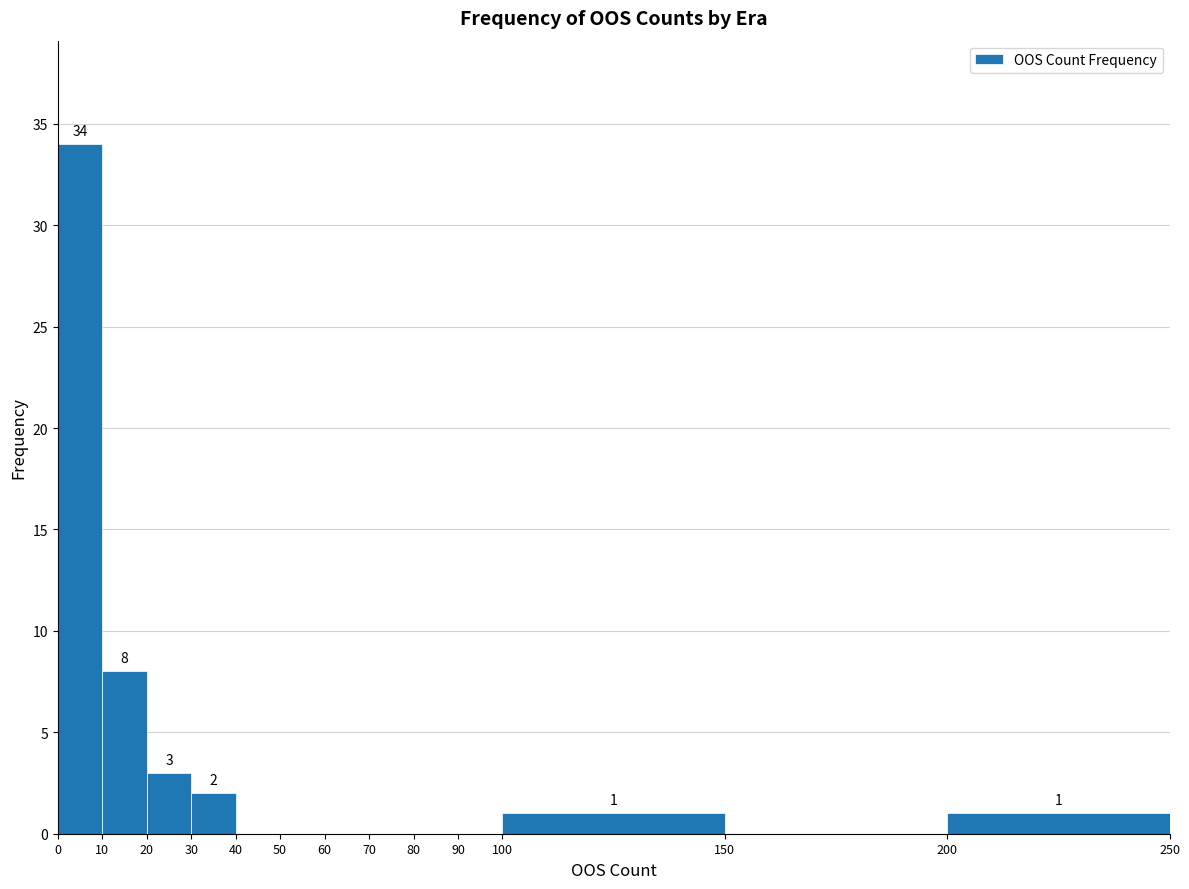

Over which range of the x-axis is the bar tallest?

0 to 10